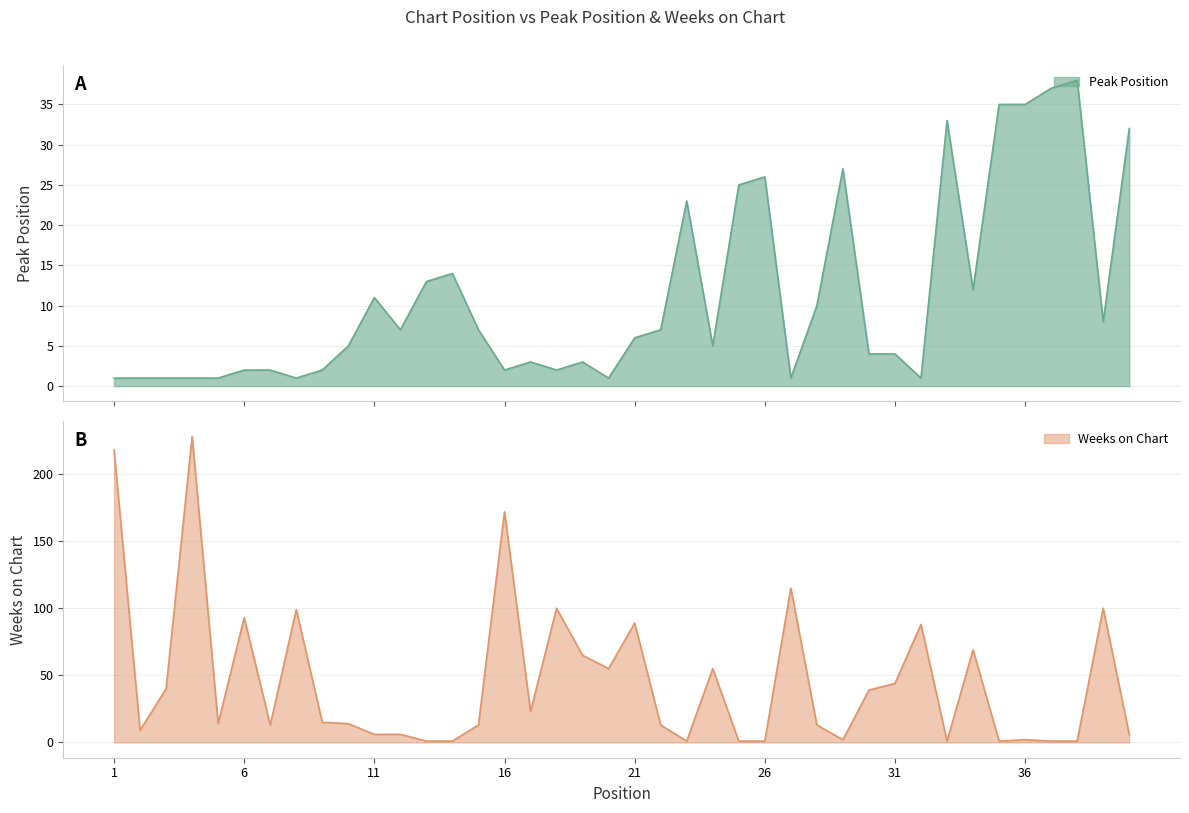

Which has a higher value, 24 or 22?

22